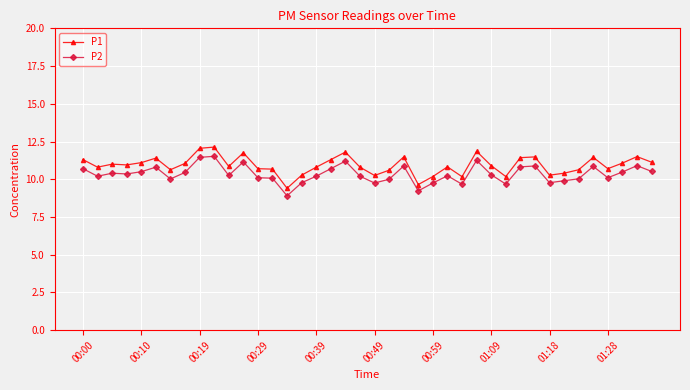

What is the smallest value displayed?

8.9